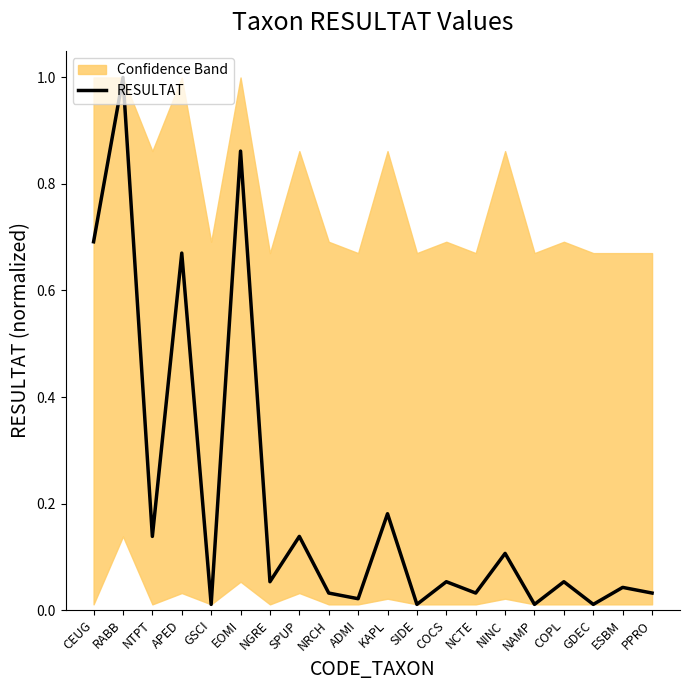

Which has a higher value, RABB or NCTE?

RABB